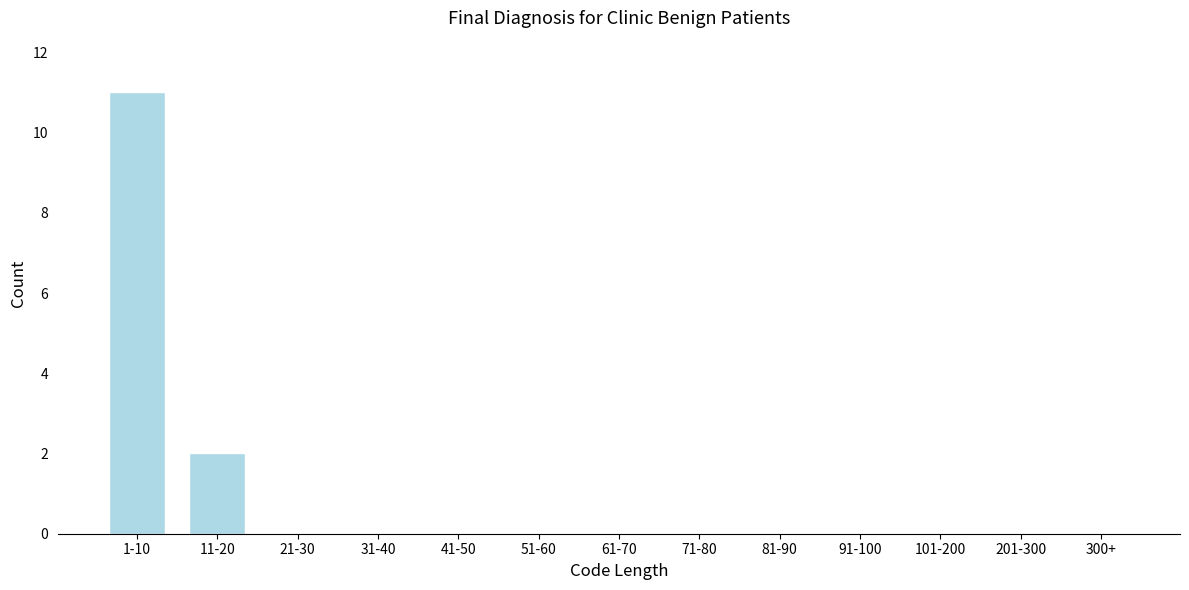

Reading left to right, transcribe all the data shown in this chart.

1-10=11	11-20=2	21-30=0	31-40=0	41-50=0	51-60=0	61-70=0	71-80=0	81-90=0	91-100=0	101-200=0	201-300=0	300+=0